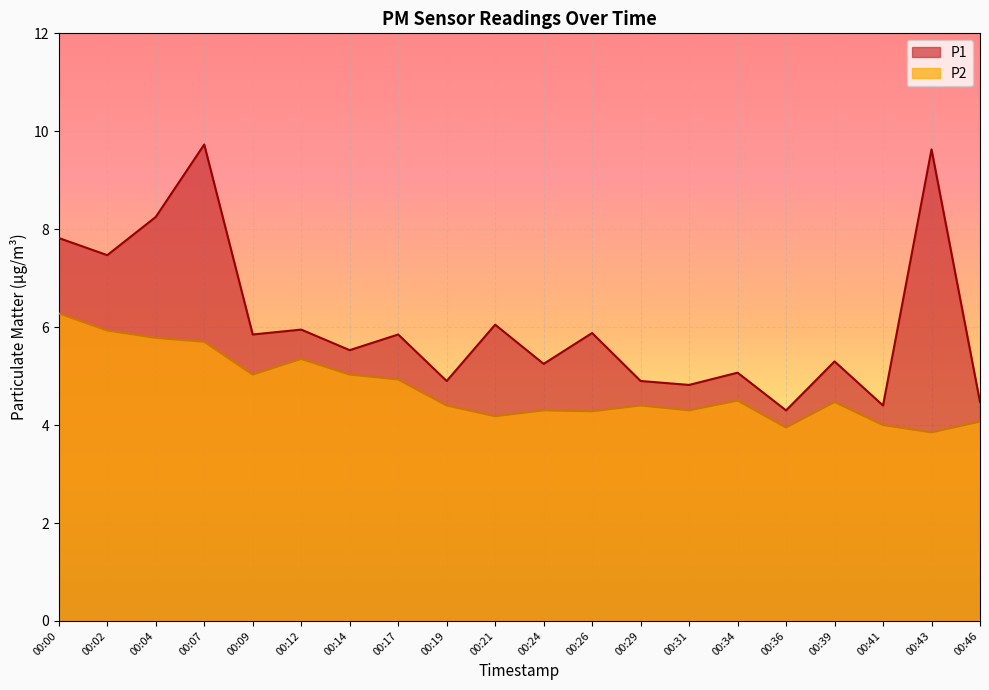

Which series has the largest total across all categories?

P1